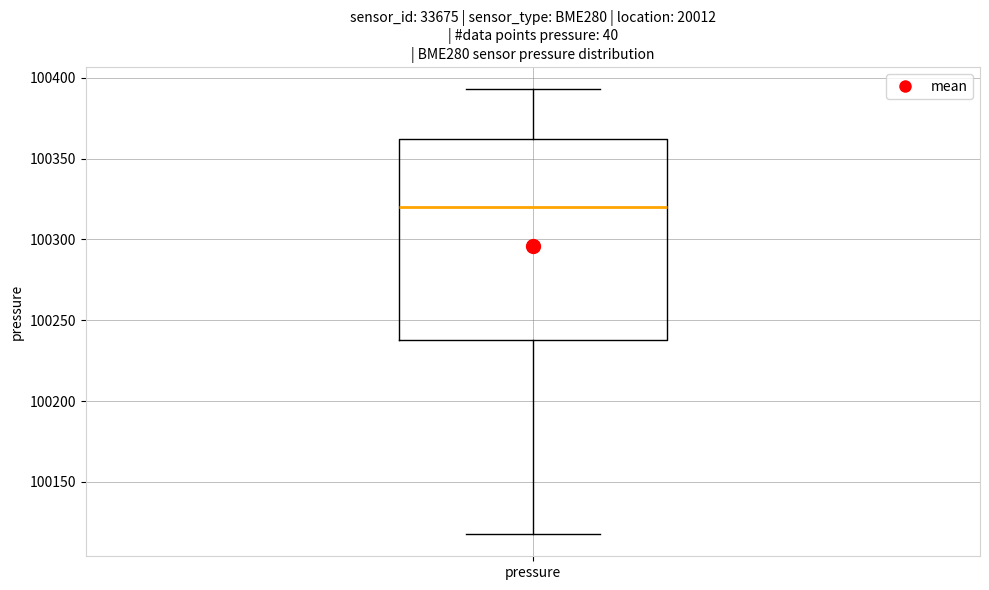

Where is the lower edge of the box for pressure on the y-axis? The values are not printed on the chart, so give them approximately, as read against the axis.

100240